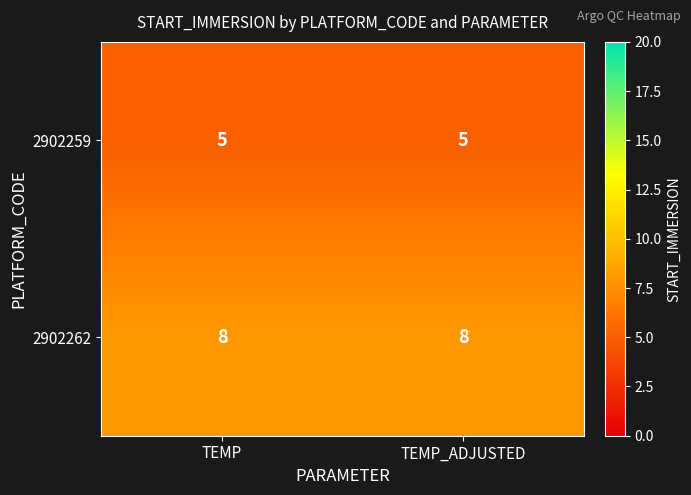

What is the highest value of the 2902262 series?

8